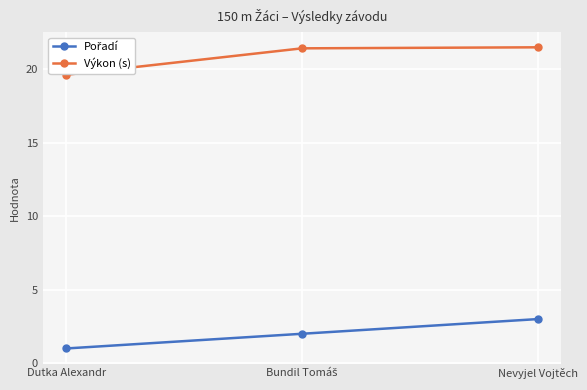

Reading left to right, extract all data points from this chart.

Pořadí: 1.0	2.0	3.0
Výkon (s): 19.6	21.4	21.5